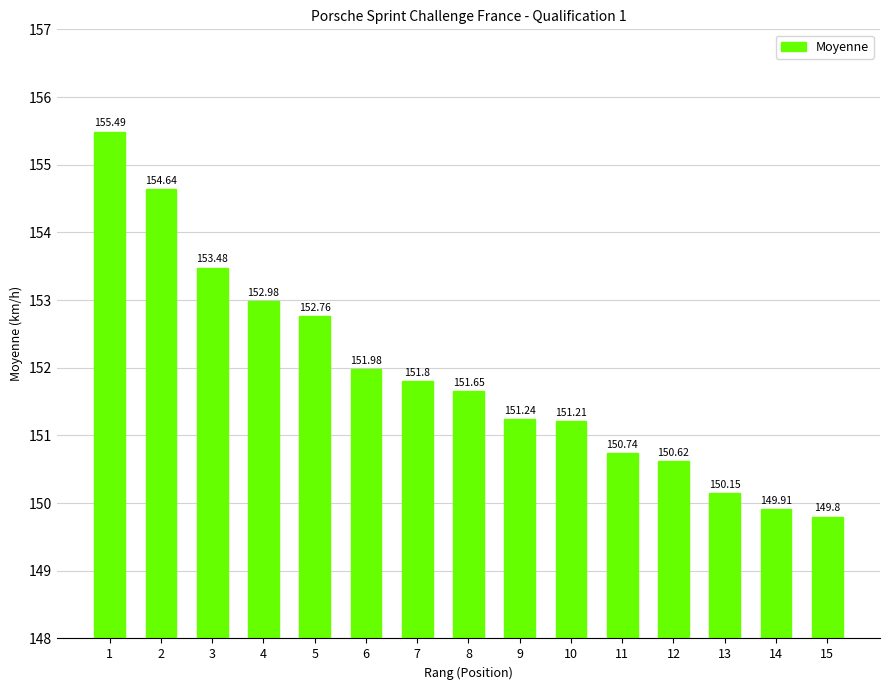

How many bars are there in total?

15